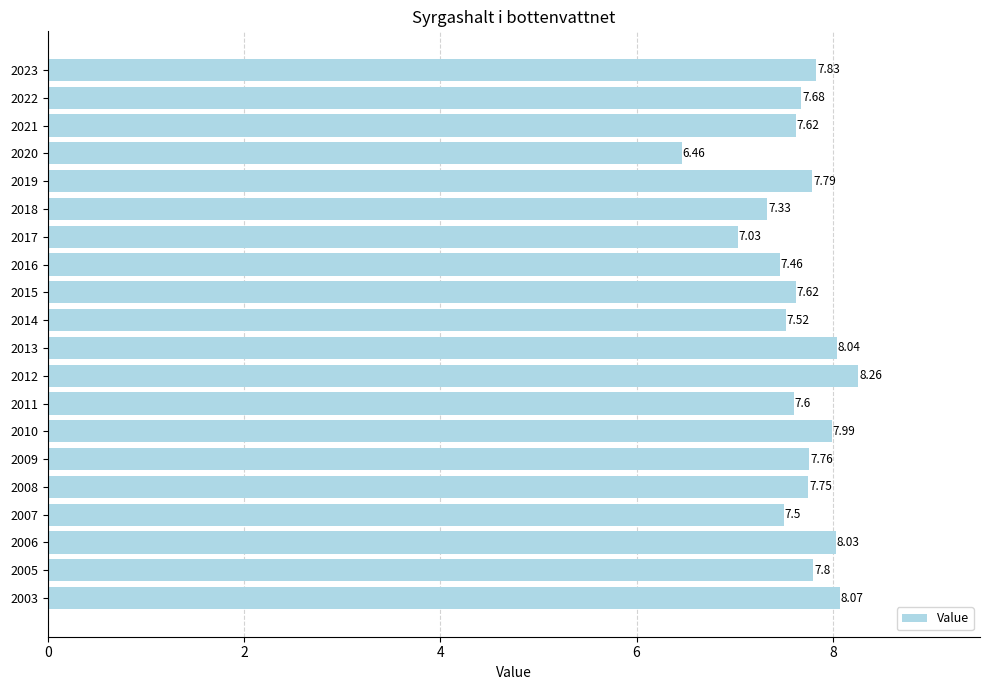

Does the chart contain any negative values?

No